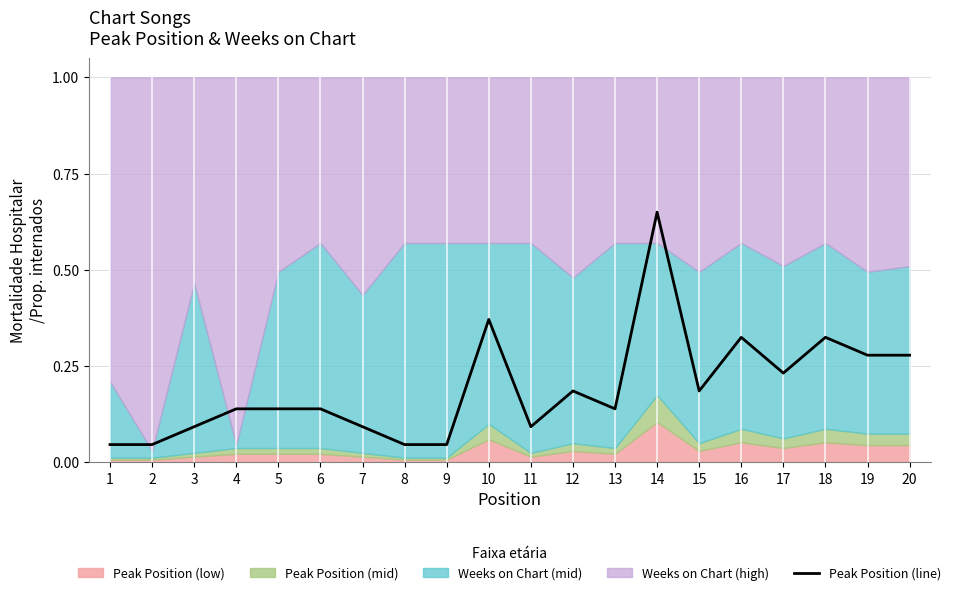

What is the difference between the values at 20 and 6?

0.1